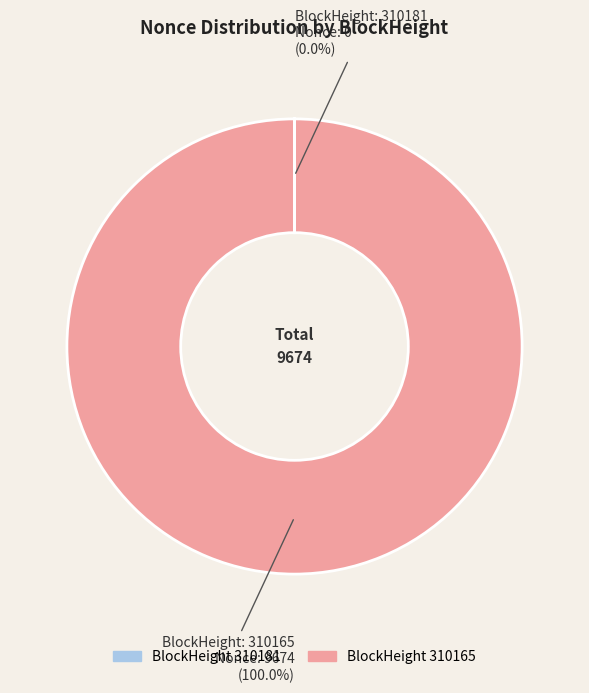

Does any single category account for the majority?

Yes